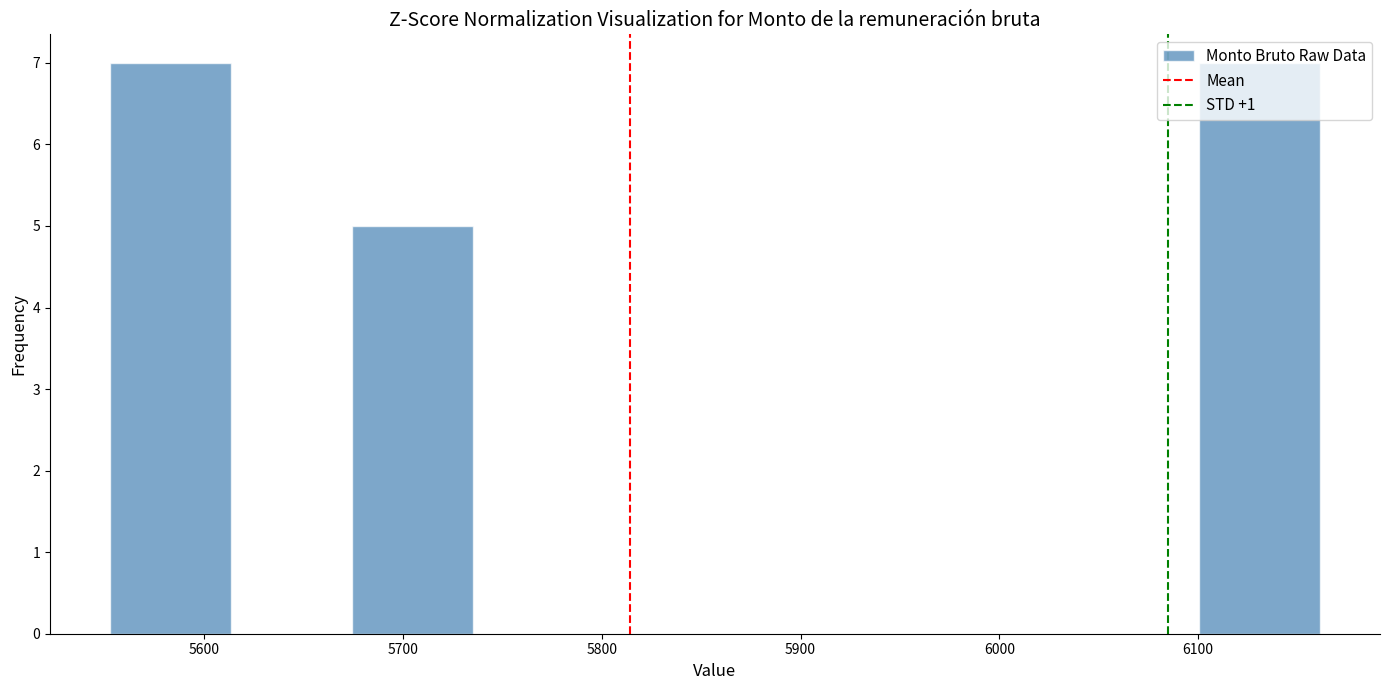

How tall is the bar that spans 5670 to 5740 on the x-axis? Neither the bar edges nor the heights are printed on the chart, so give them approximately, as read against the axes.

5